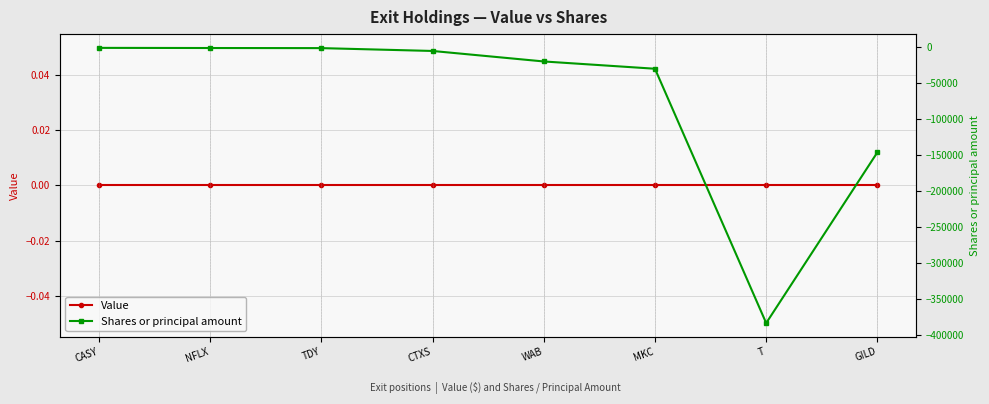

Which series has the largest total across all categories?

Value